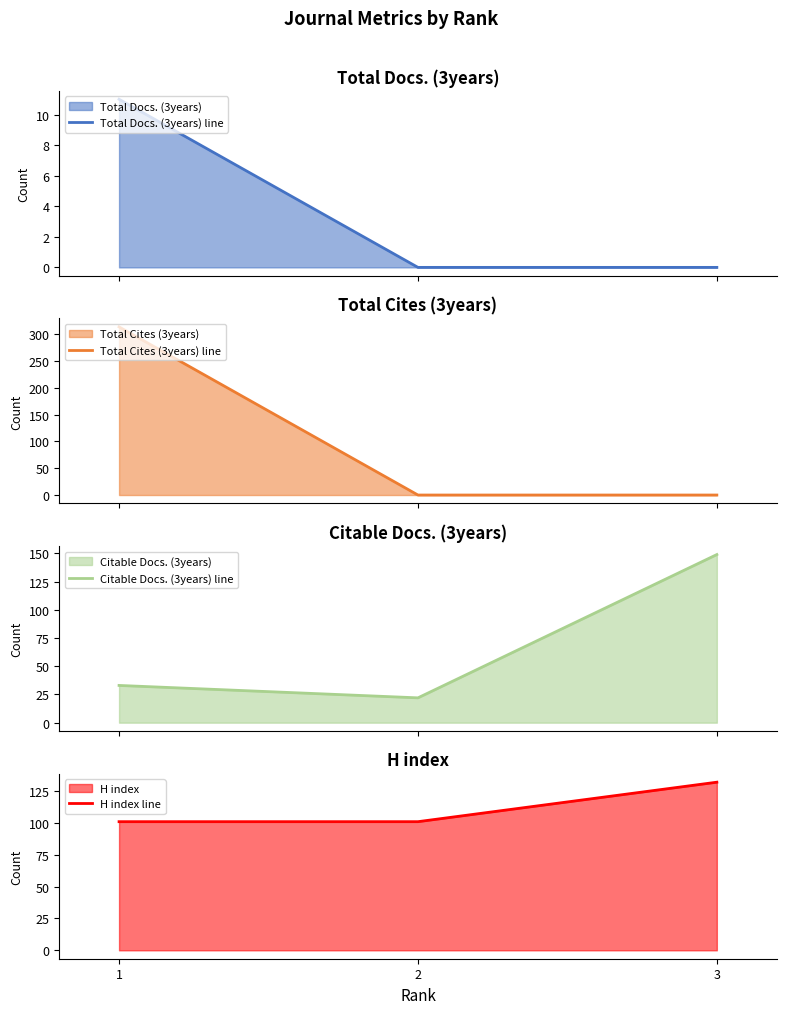

How many lines are shown in the chart?

4